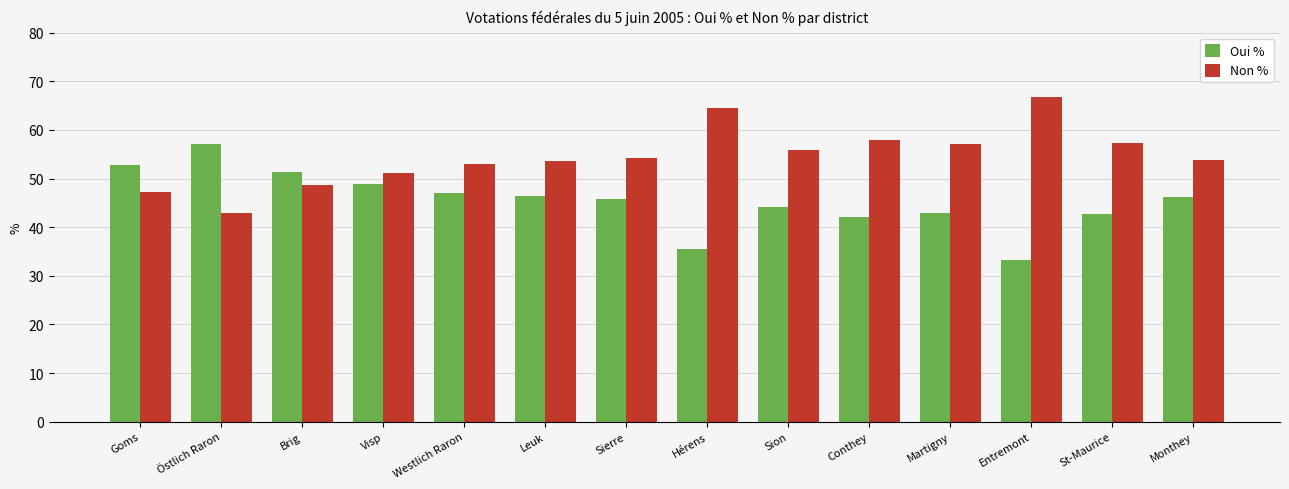

What is the label of the 5th bar from the left?

Westlich Raron